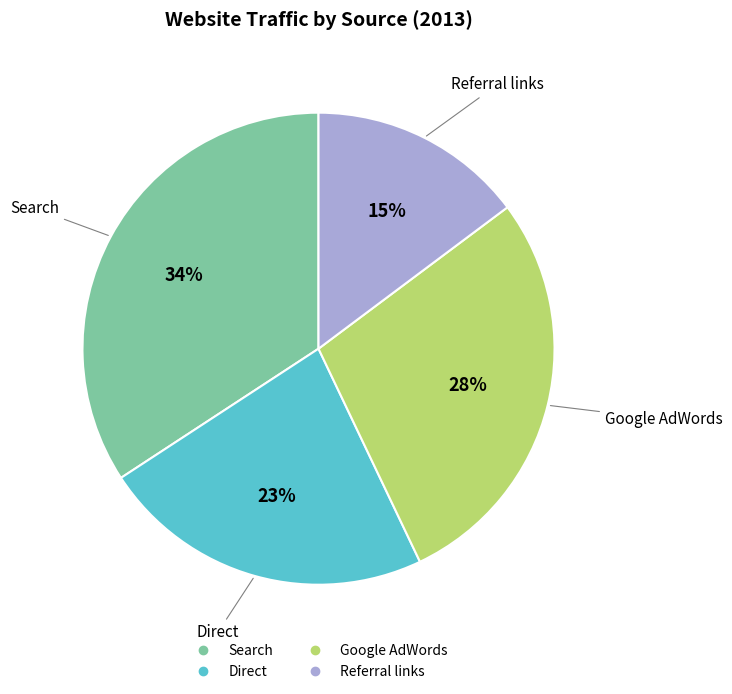

Rank the categories by value from highest to lowest.

Search, Google AdWords, Direct, Referral links